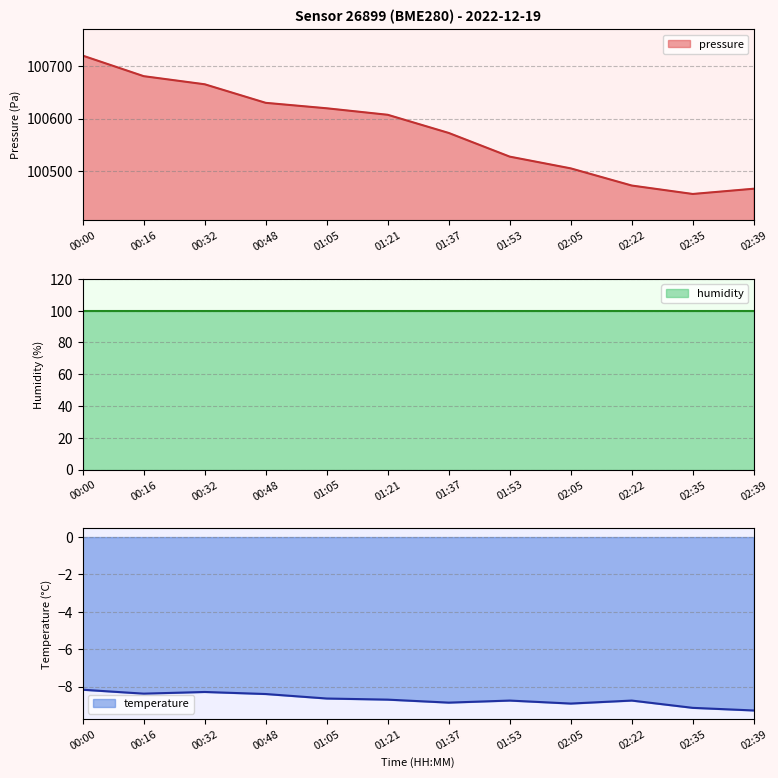

Count the number of categories in the chart.

12